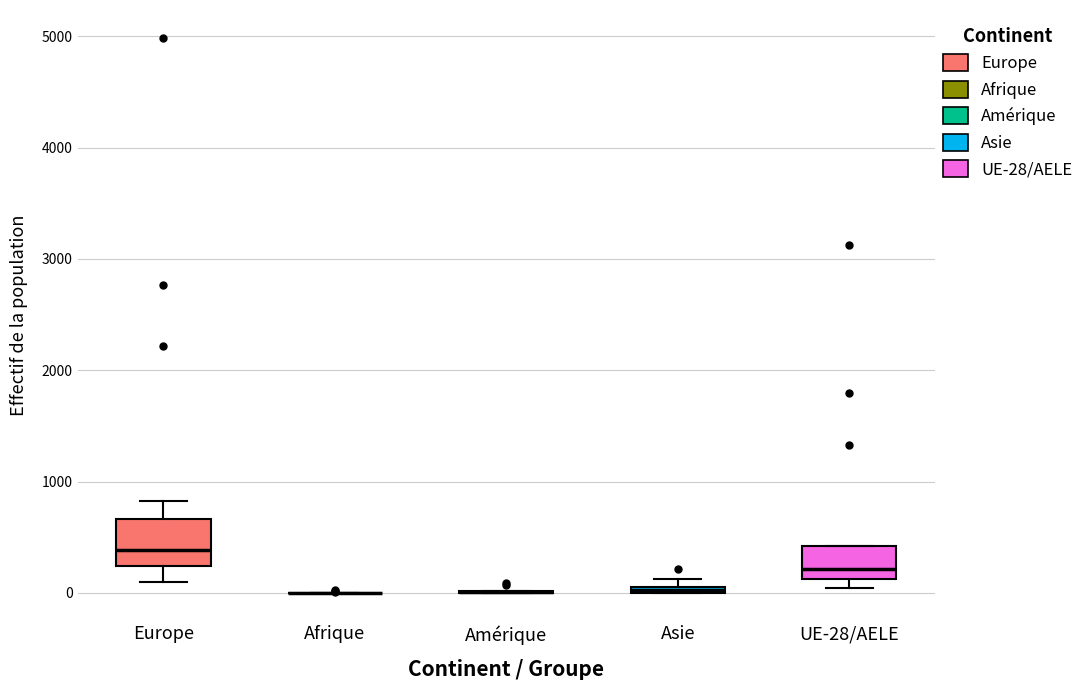

Comparing the boxes themselves (not the whiskers), which one is the tallest?

Europe